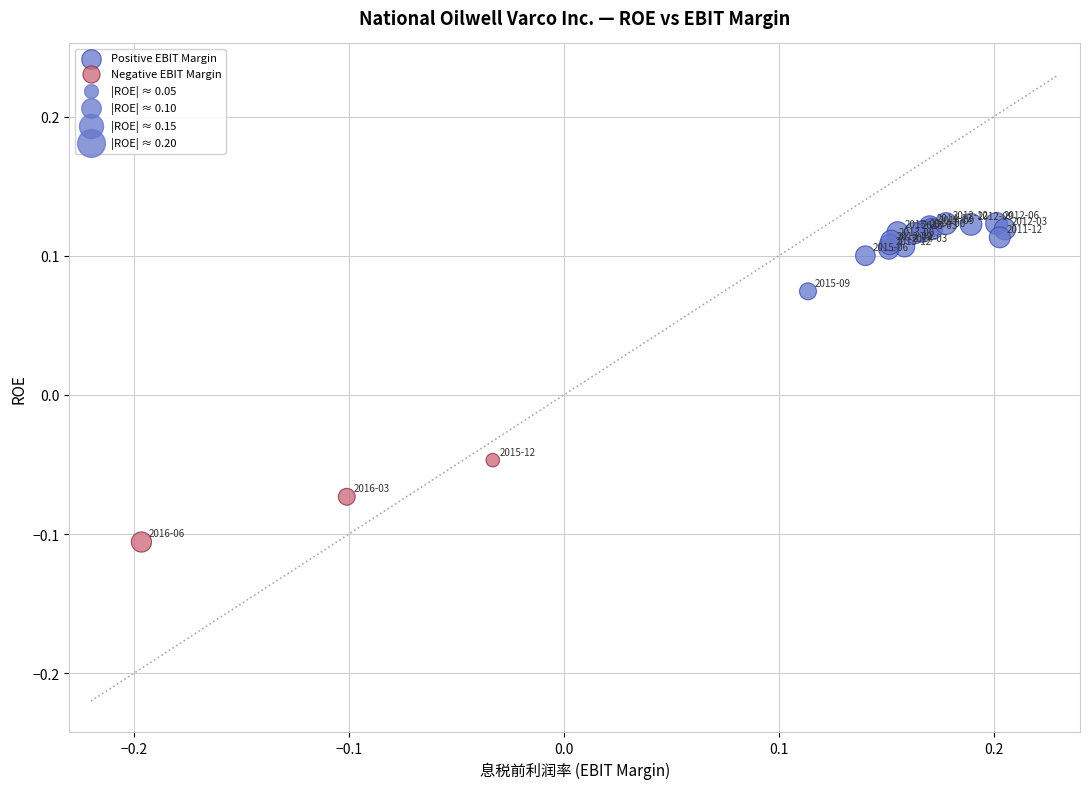

Which series reaches the maximum Y coordinate?

Positive EBIT Margin